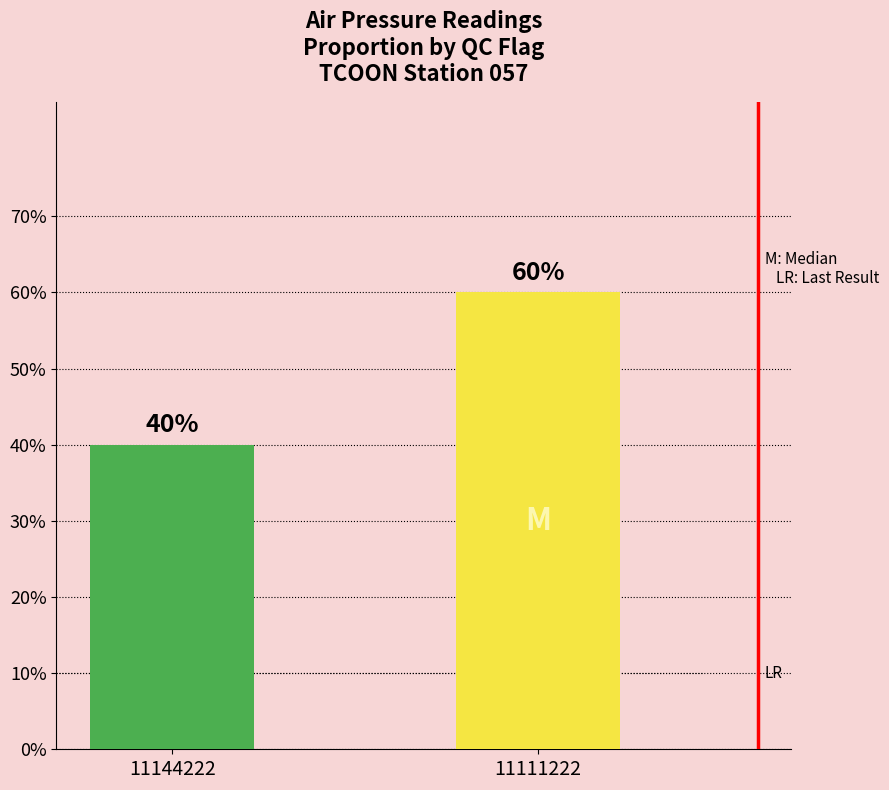

What is the value of the 2nd bar from the left?

0.6